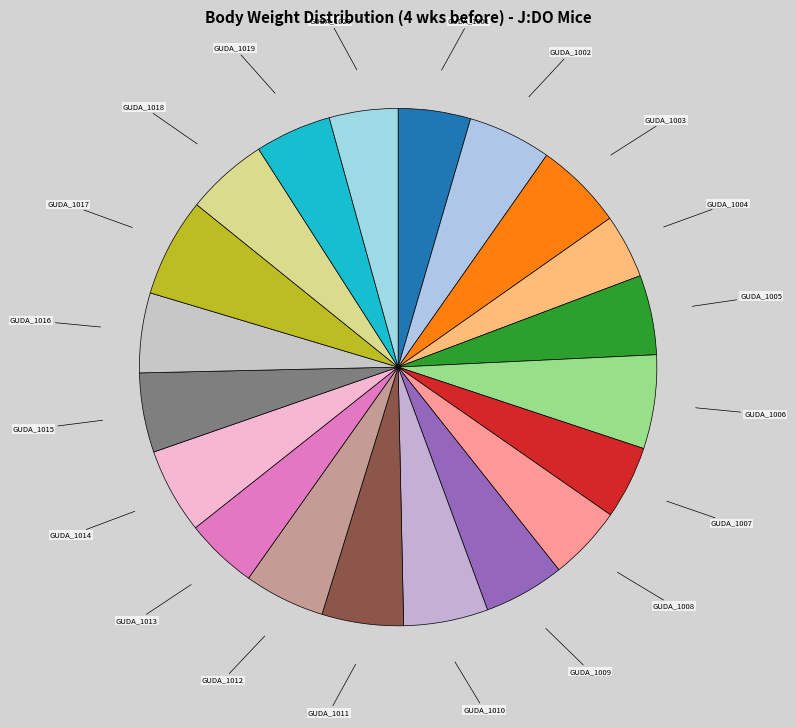

Is it true that GUDA_1014 is 5% of the pie?

True